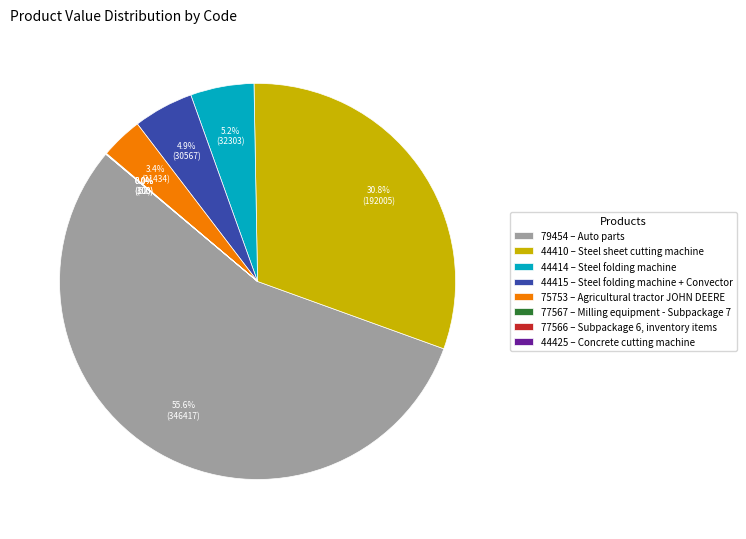

What percentage is the 44415 slice, to the nearest percent?

5%